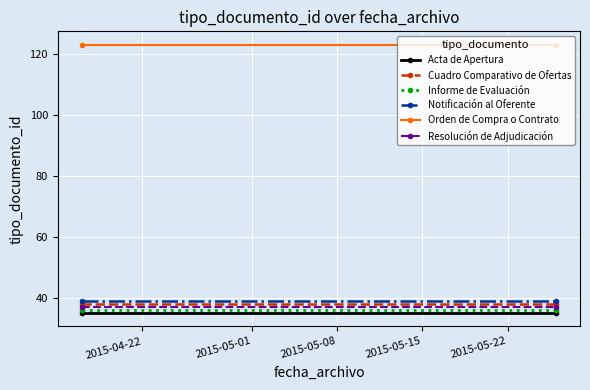

What is the value of the Orden de Compra o Contrato point at the 2nd from the left?

123